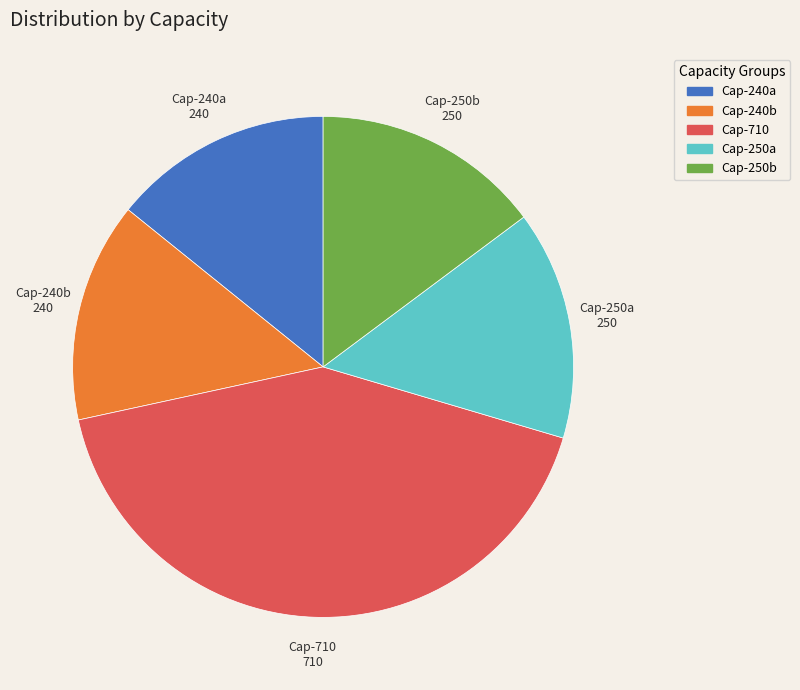

Which slice is the largest?

Cap-710